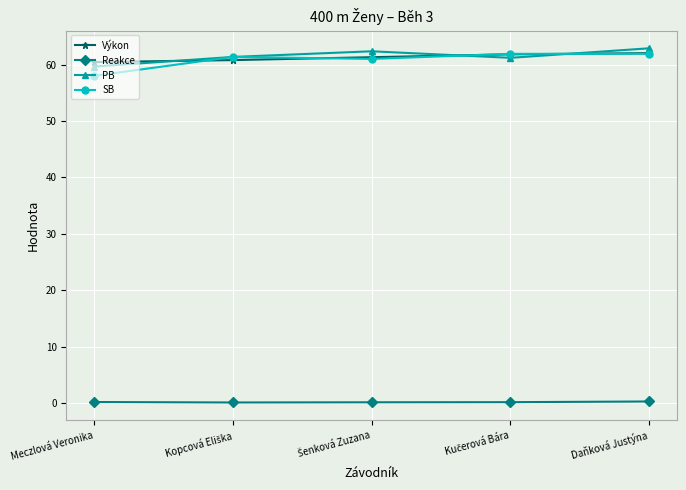

True or false: Reakce and SB intersect in this chart.

False